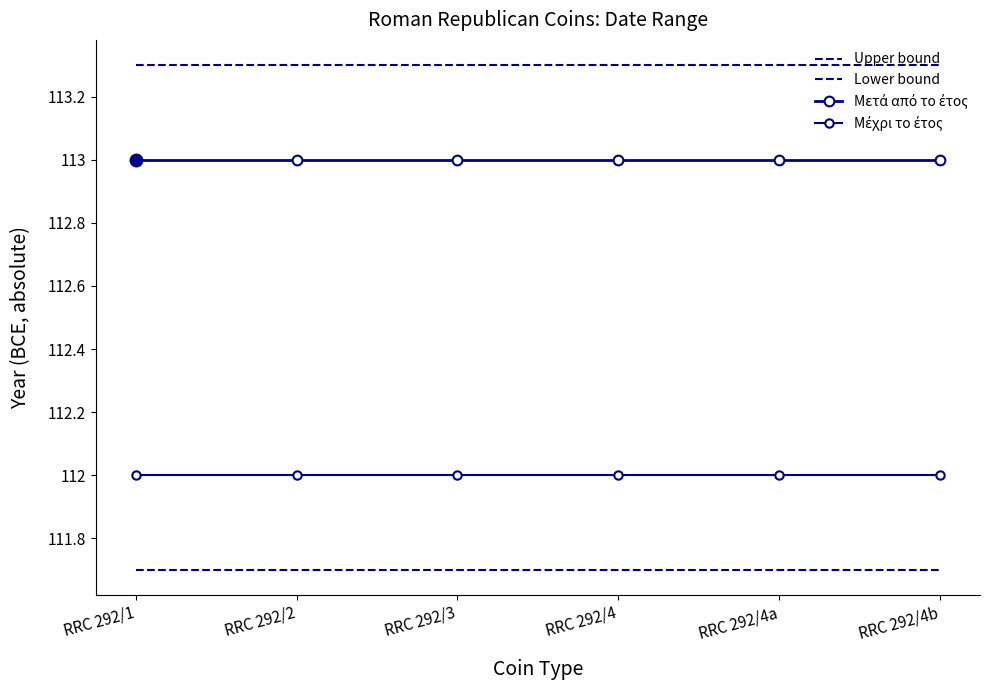

What is the sum of all Lower bound values?

670.2